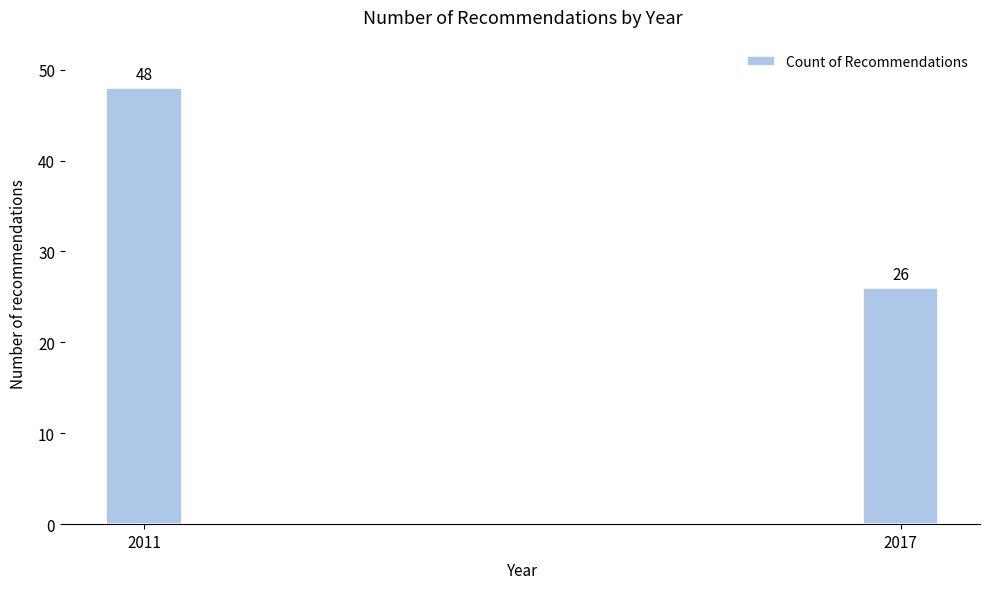

Reading left to right, transcribe all the data shown in this chart.

48	26